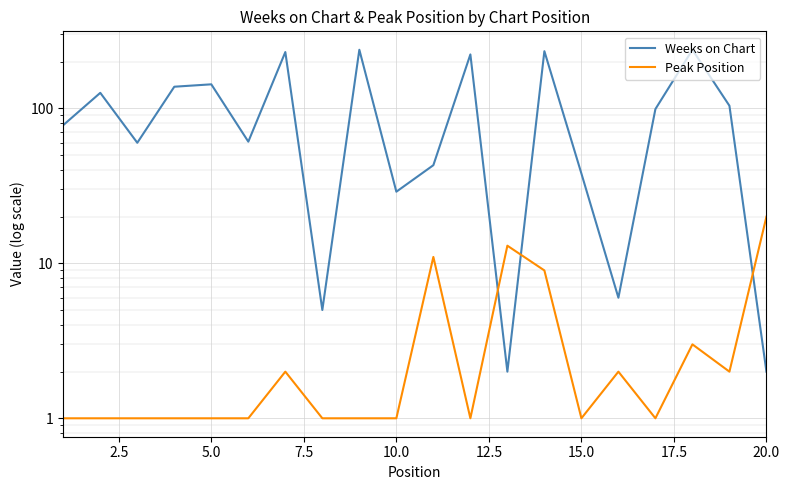

What is the average value of the Weeks on Chart series?

105